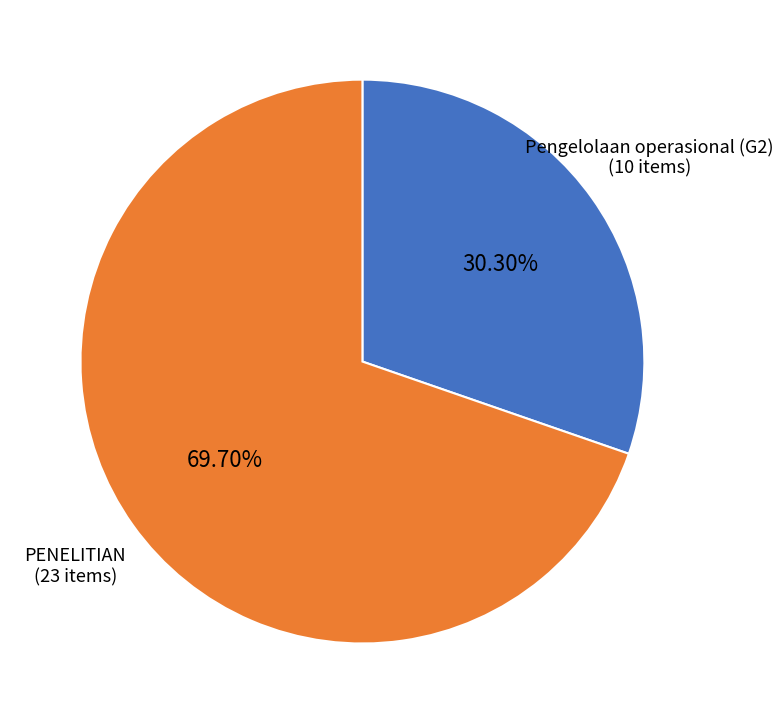

Rank the categories by value from highest to lowest.

PENELITIAN, Pengelolaan operasional (G2)